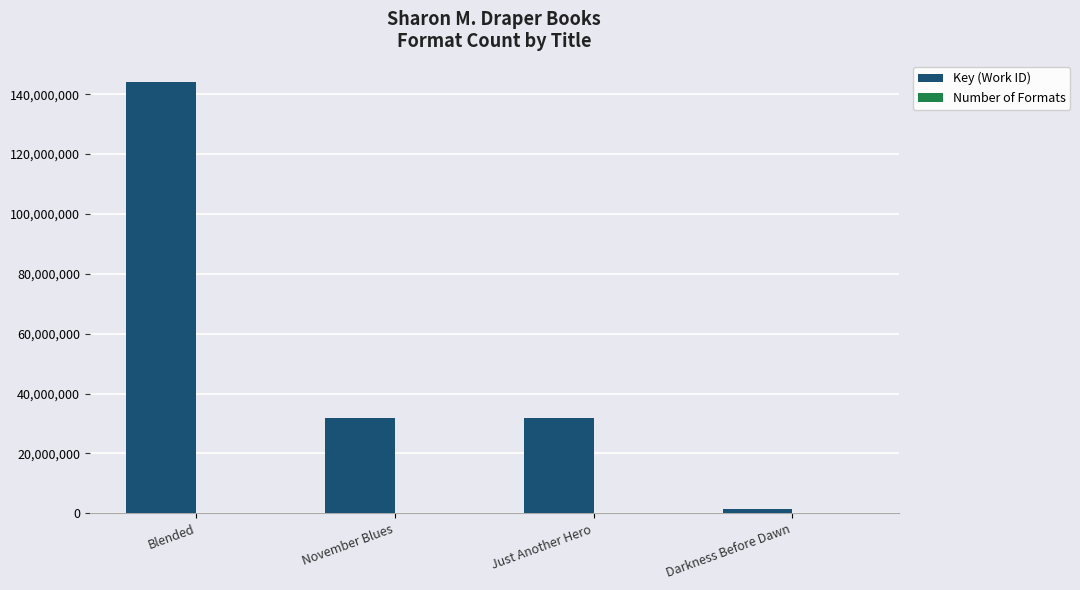

Between Blended and November Blues, which series saw the biggest shift?

Key (Work ID)